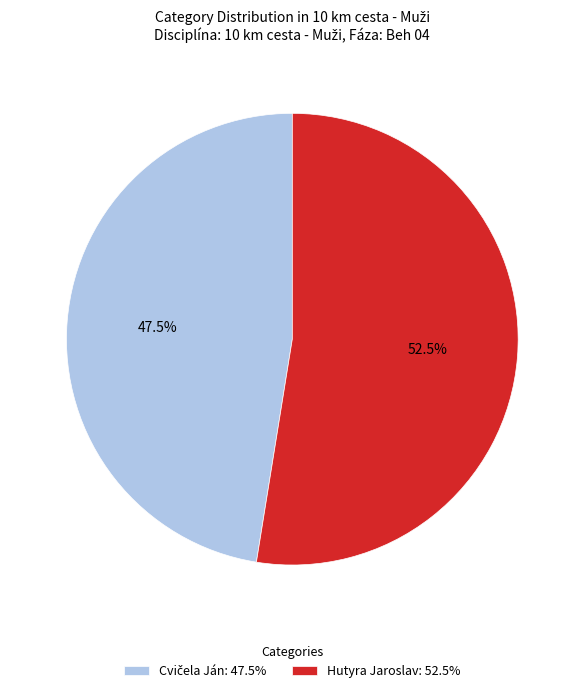

What is the majority slice?

Hutyra Jaroslav